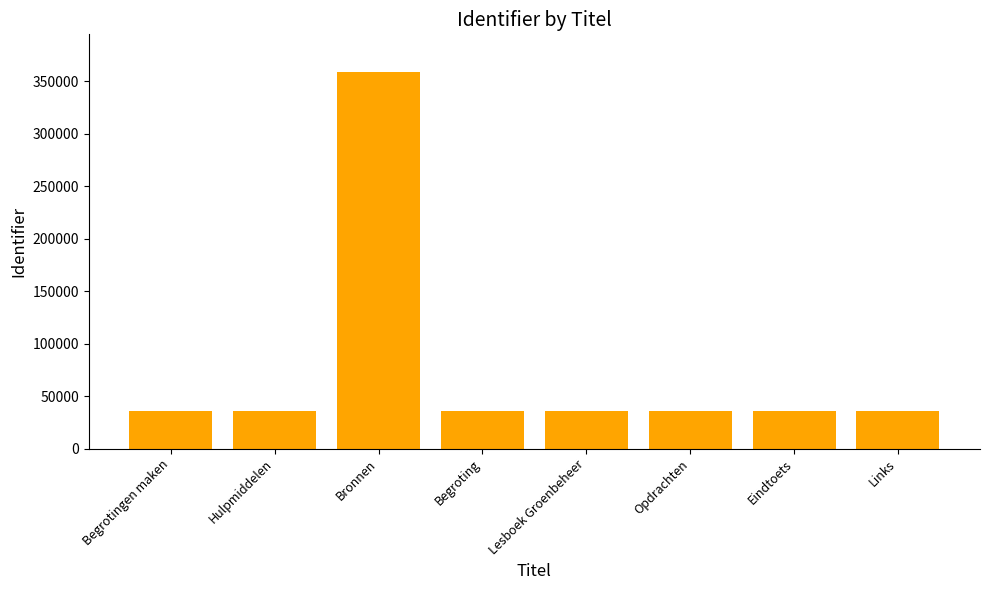

True or false: the data shows 35980 at Hulpmiddelen.

True